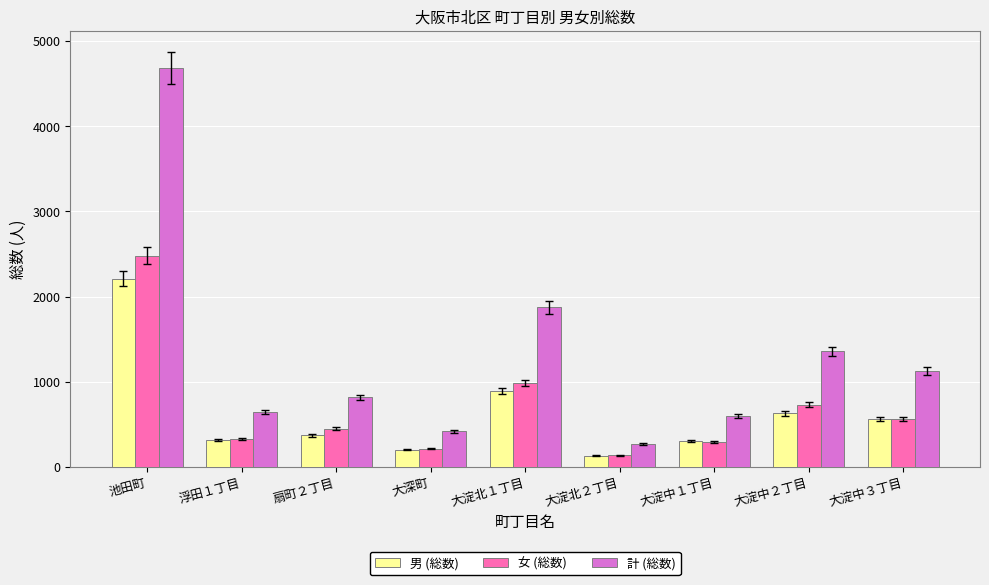

At 池田町, list the series in order from smallest to largest.

男 (総数), 女 (総数), 計 (総数)